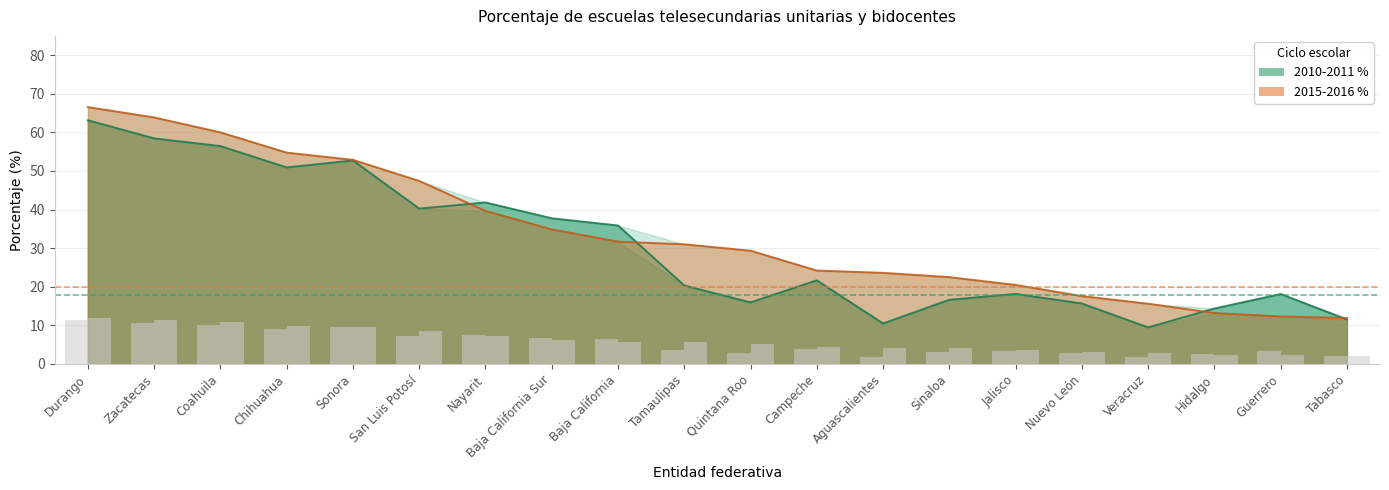

Between Veracruz and Durango, which is larger?

Durango